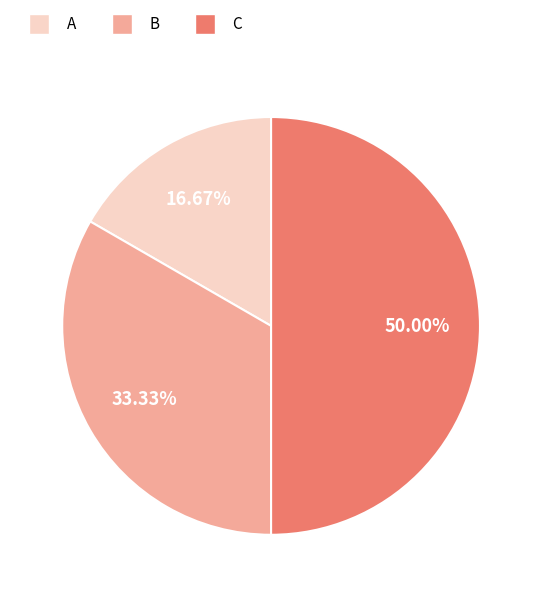

Which slice is the smallest?

A